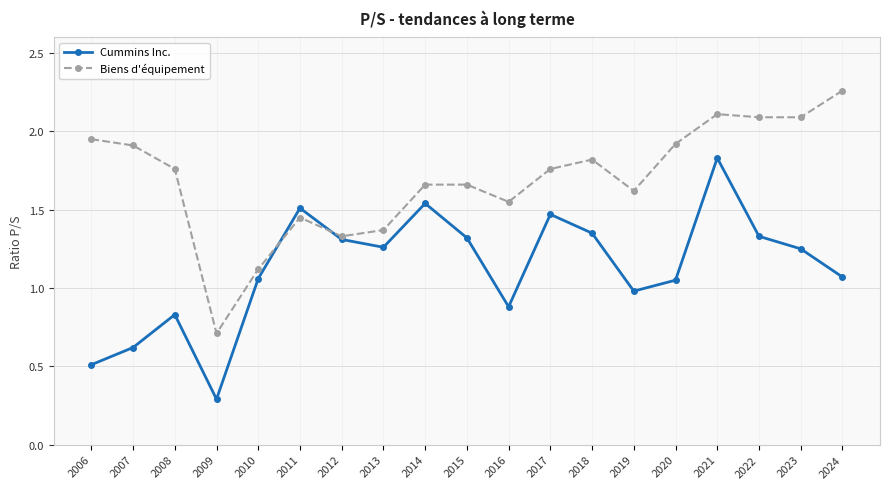

What is the spread (max minus min) of values at 2020?

0.9